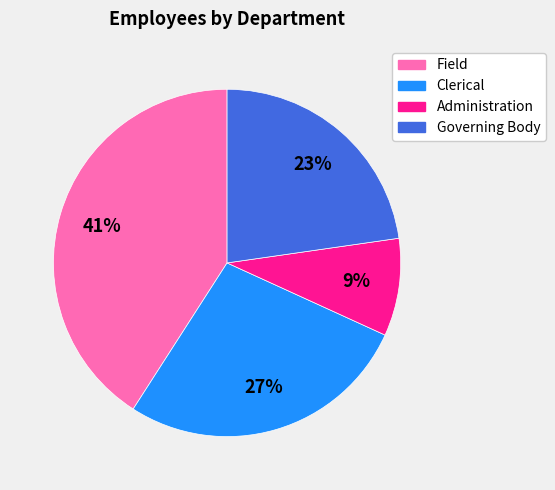

Does Field represent more than half of the total?

No